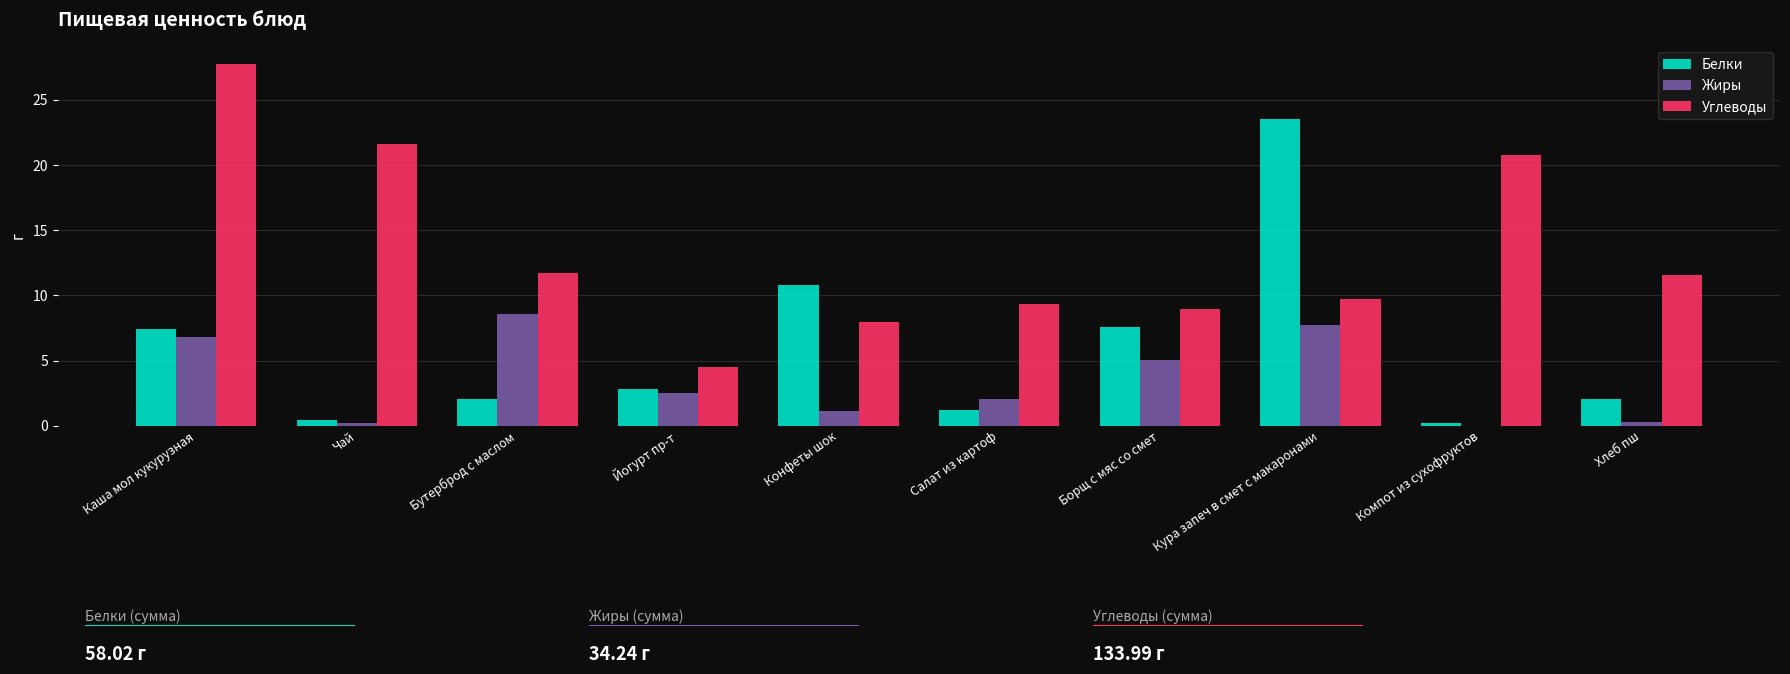

Is the value of Жиры at Чай greater than the value of Белки at Салат из картоф?

No